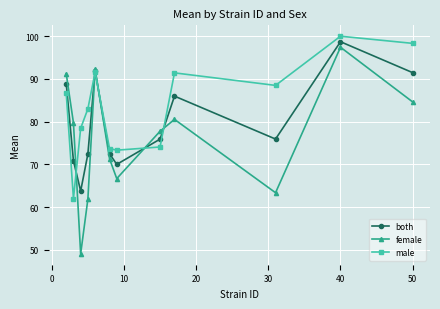

Which series has the widest spread of values?

female